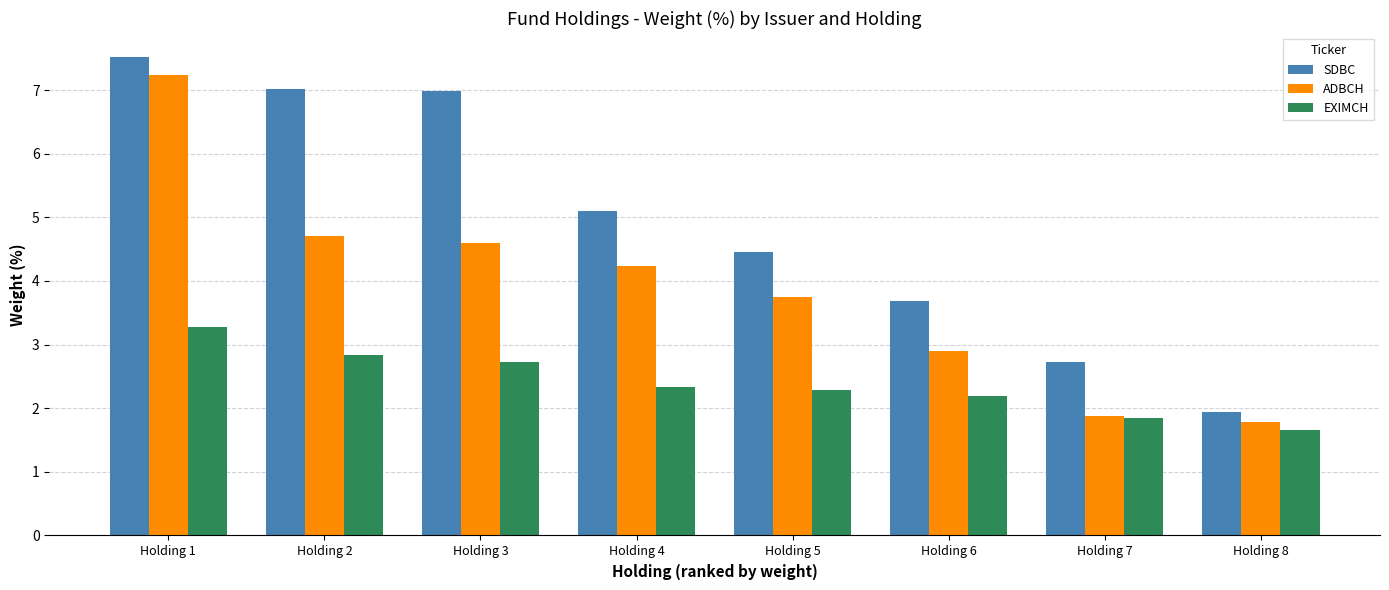

List the series in order of their peak value, highest first.

SDBC, ADBCH, EXIMCH